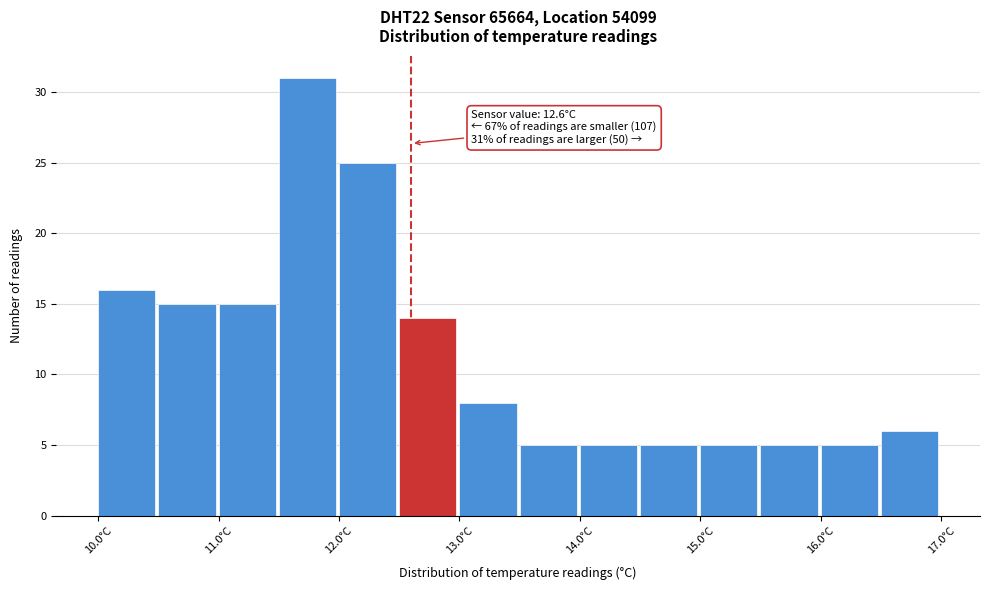

Which range on the x-axis has the tallest bar?

11.5 to 12.0